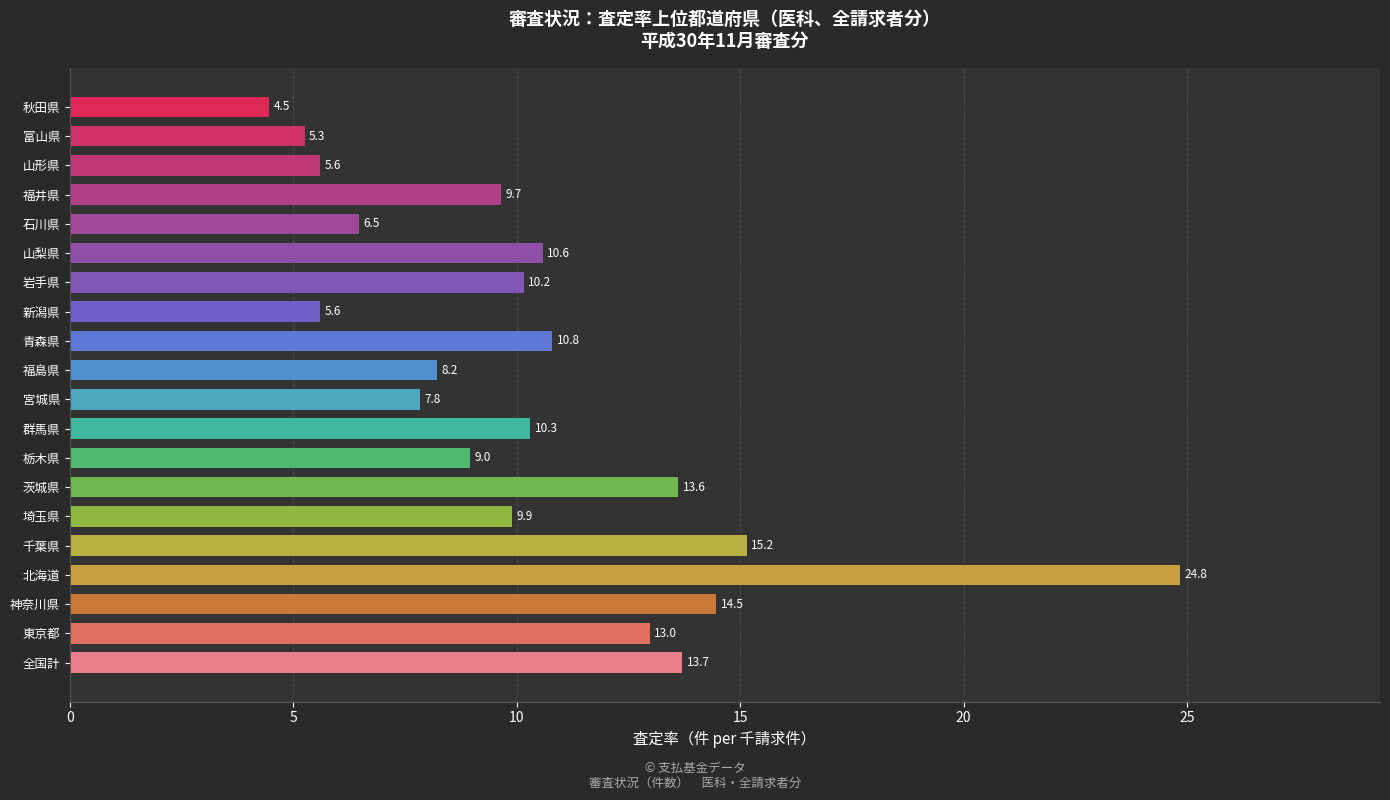

At which label is the value closest to 14?

全国計